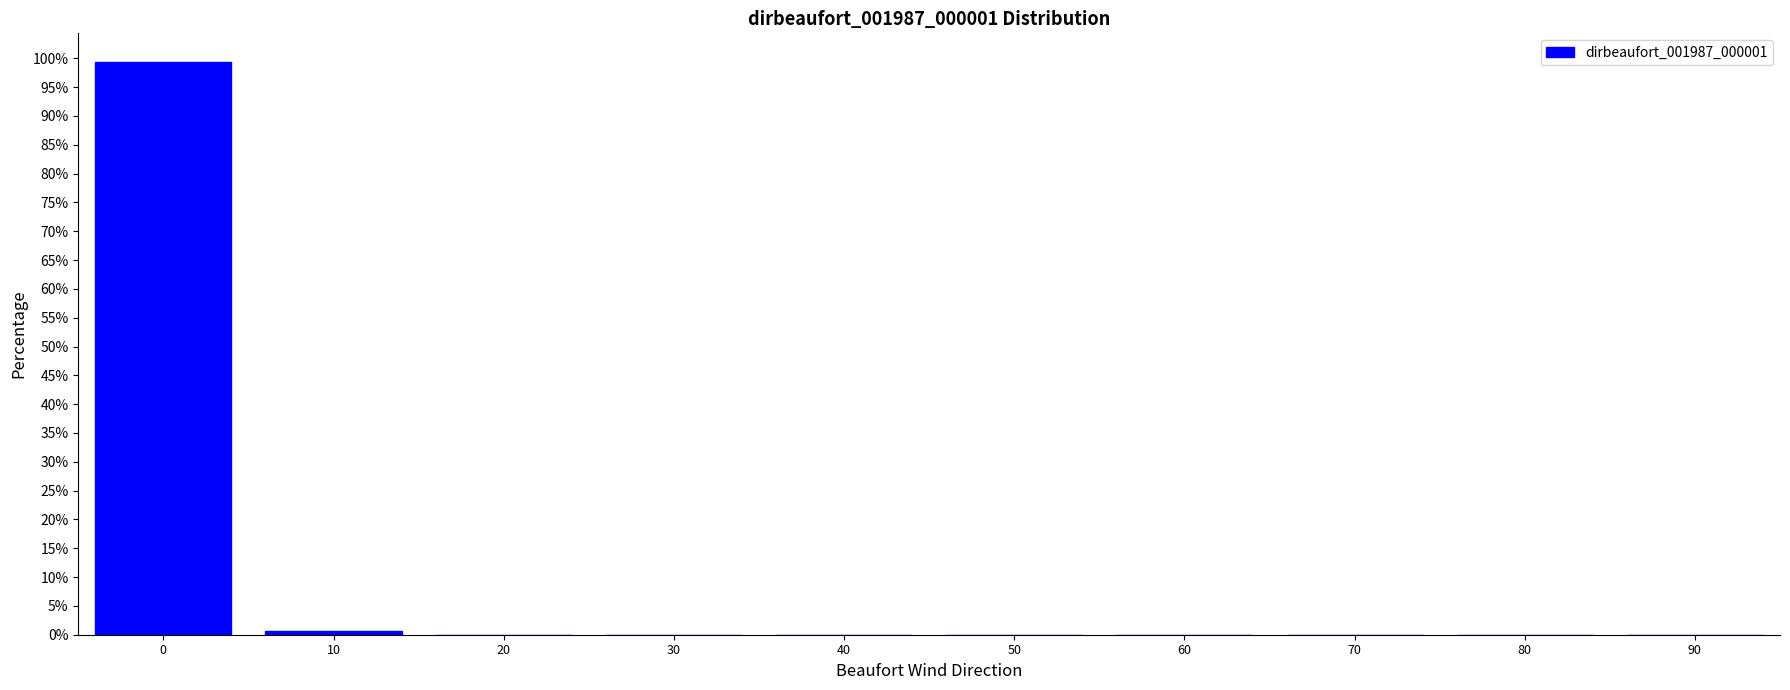

Reading left to right, list all the values displayed in this chart.

0=99.4	10=0.6	20=0.0	30=0.0	40=0.0	50=0.0	60=0.0	70=0.0	80=0.0	90=0.0